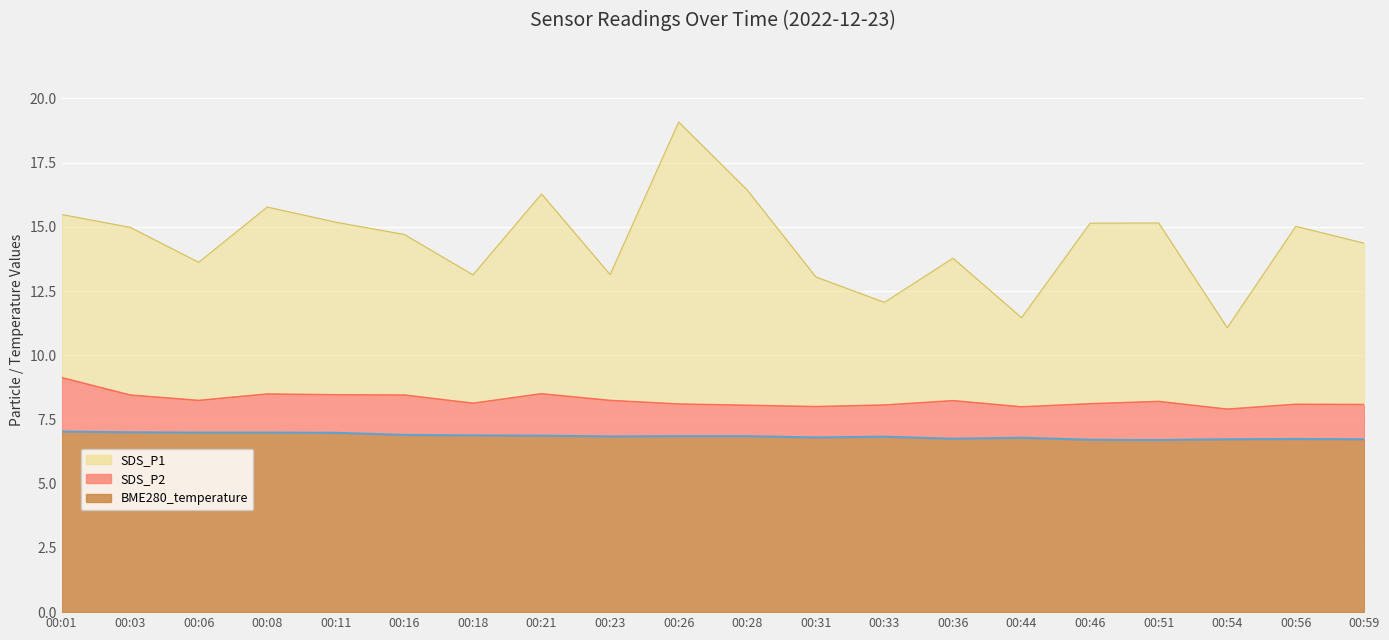

What is the value of the BME280_temperature point at the 2nd from the left?

7.0